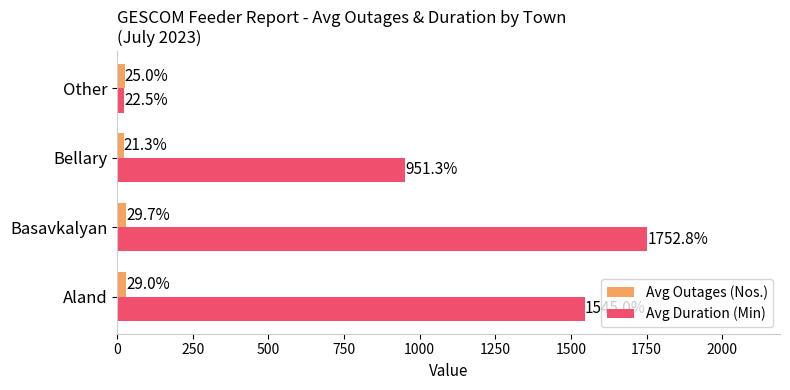

Read the Avg Outages (Nos.) value at Other.

25.0